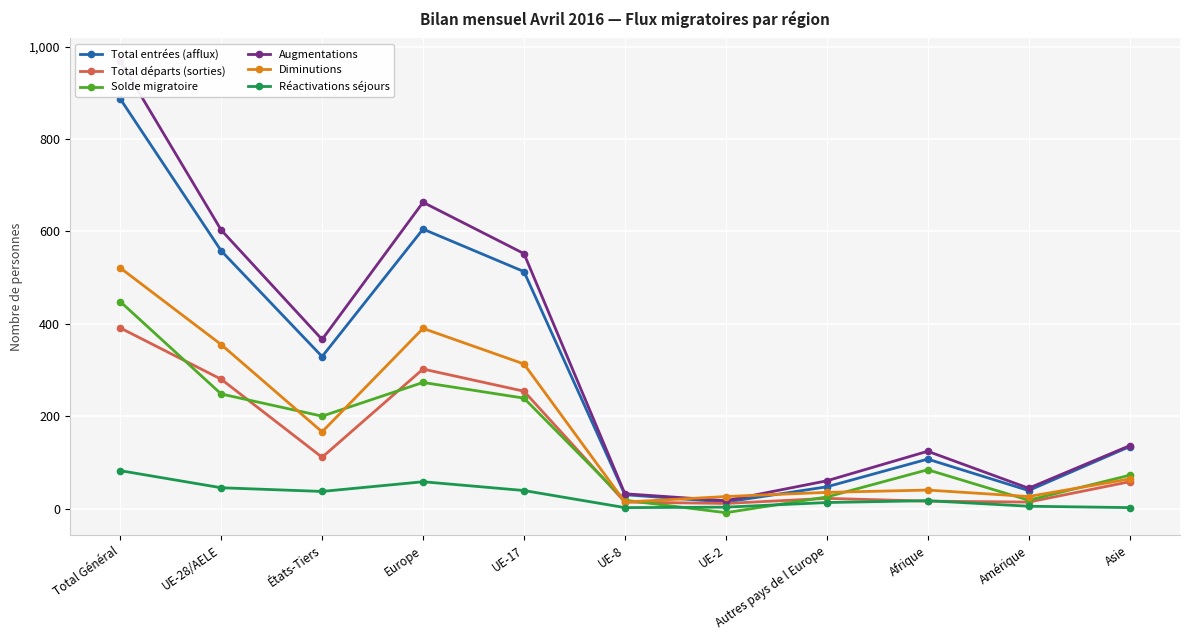

Count the number of categories in the chart.

11